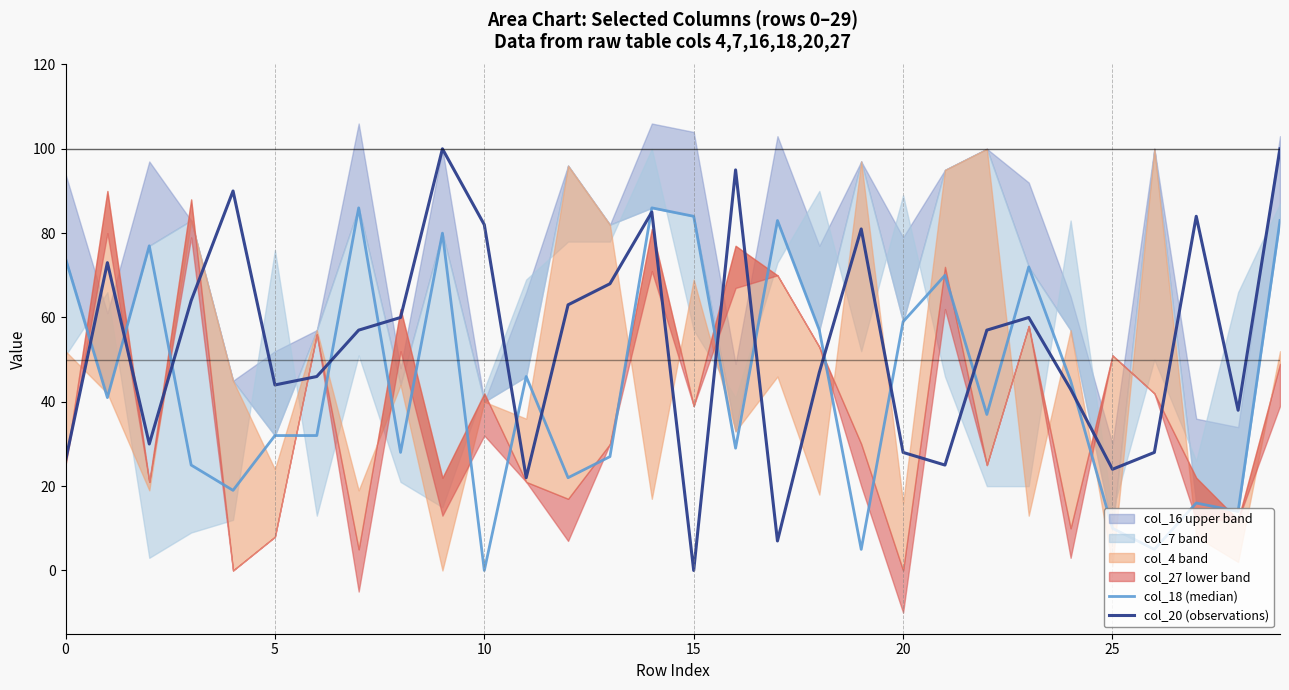

What is the difference between the maximum and minimum values in the col_18 (median) series?

86